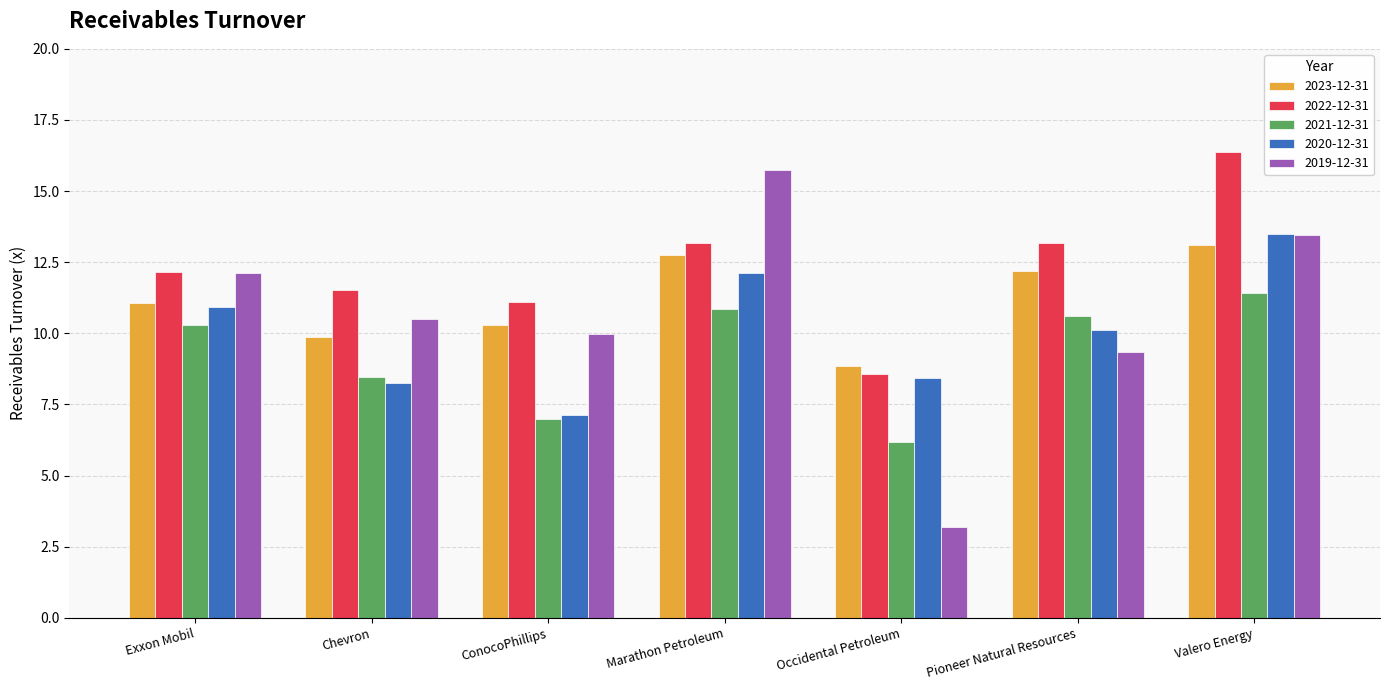

True or false: 2023-12-31 has a value of 15.8 at Exxon Mobil.

False